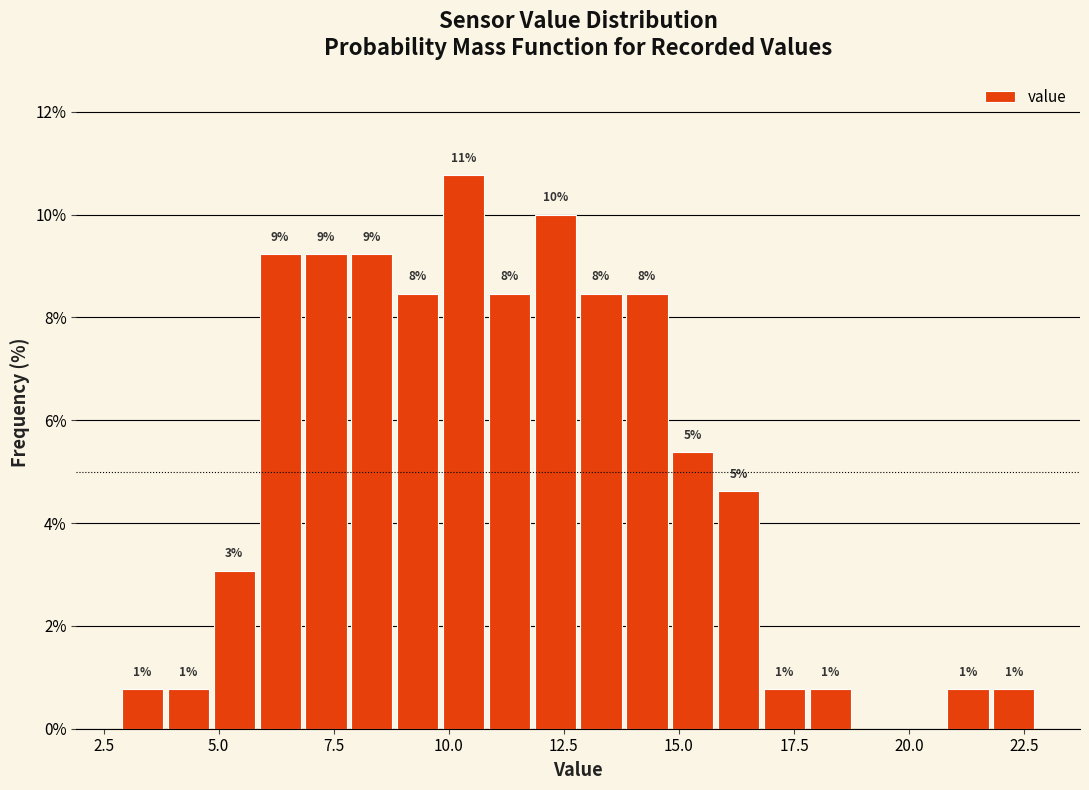

Read against the x-axis, roughly where is the centre of the tallest bar?

10.5